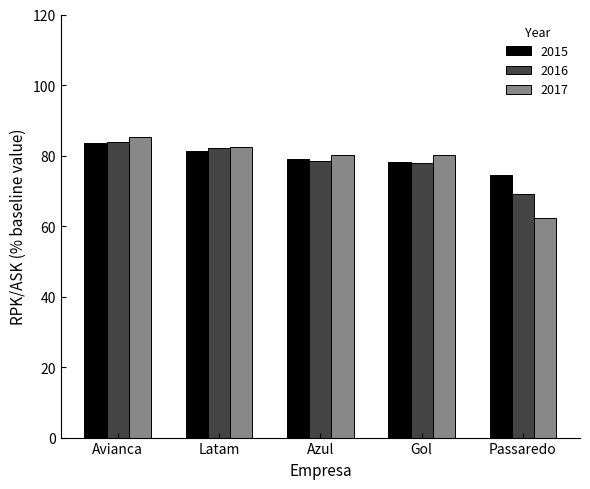

What is the average value of the 2015 series?

79.3